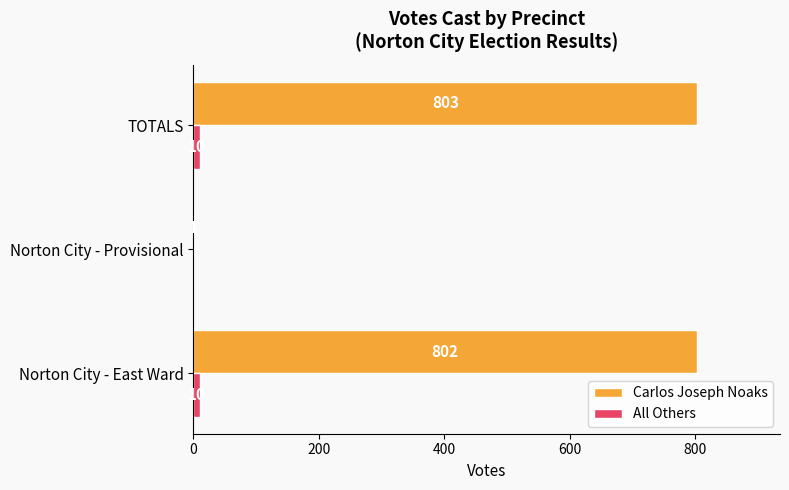

What is the total value across all series at TOTALS?

813